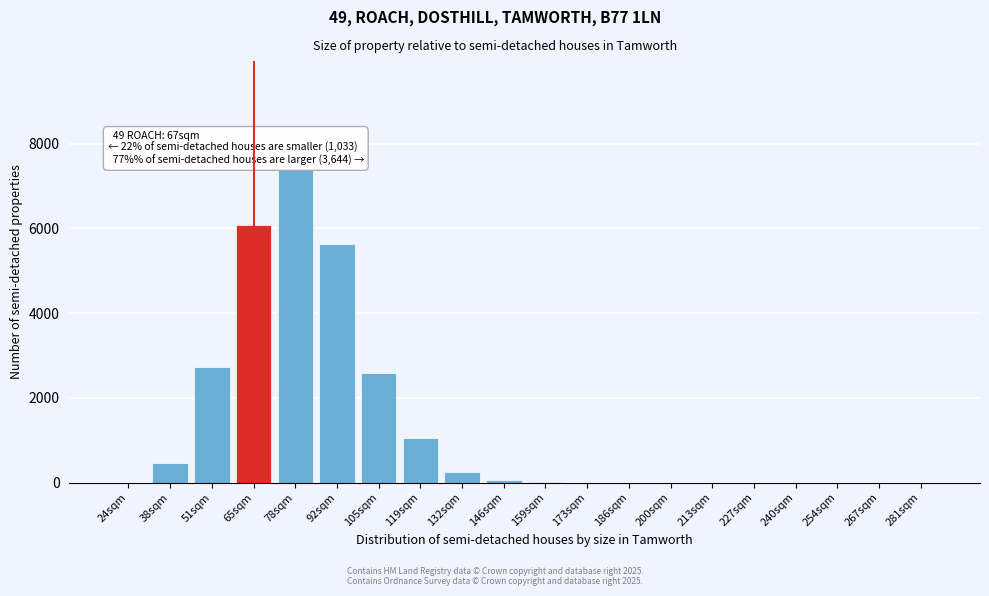

What is the change in value from 65sqm to 267sqm?

-6082